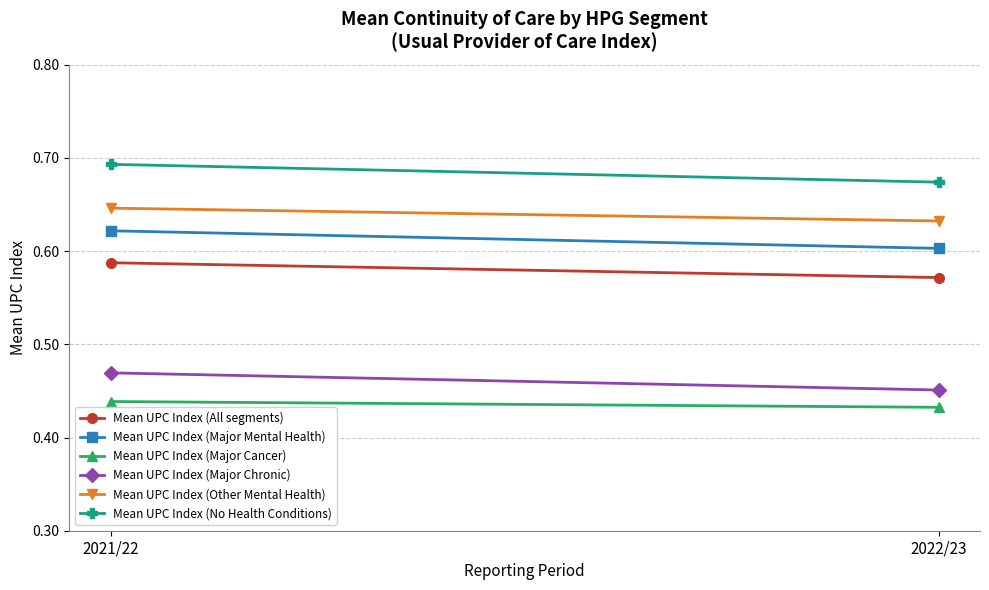

Between 2021/22 and 2022/23, which series saw the biggest shift?

Mean UPC Index (No Health Conditions)